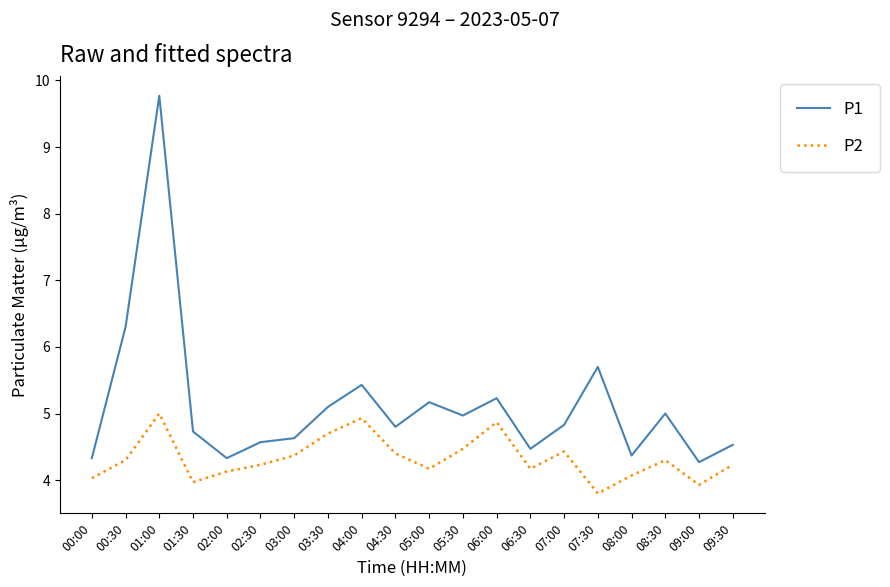

How many interior local peaks does the P2 series have?

5